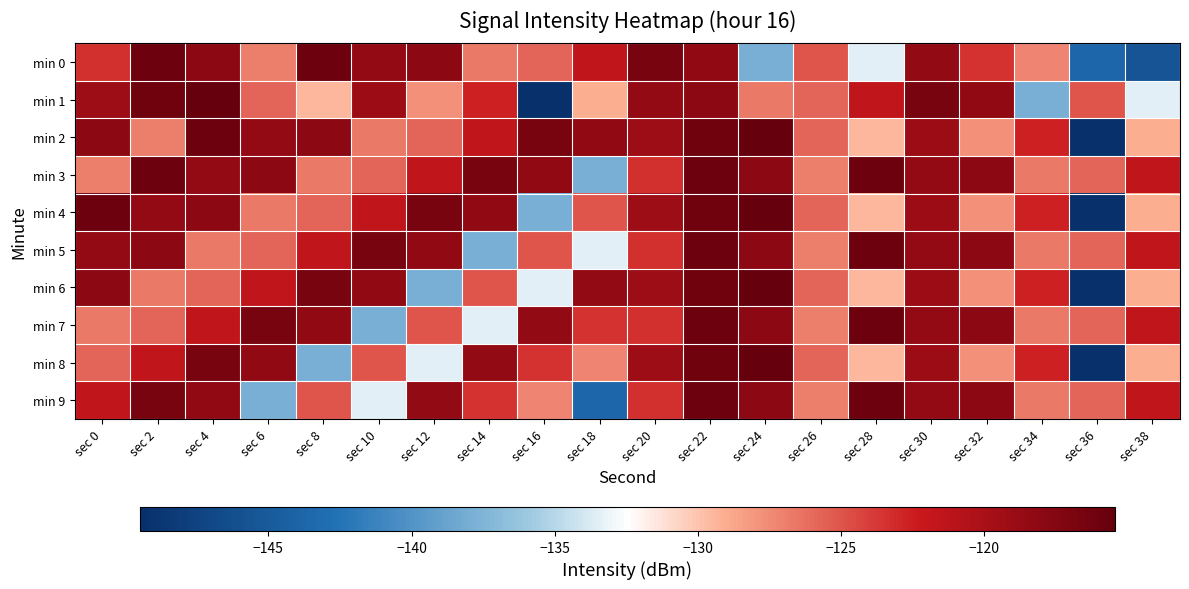

At which category does the chart reach its peak across all series?

sec 4